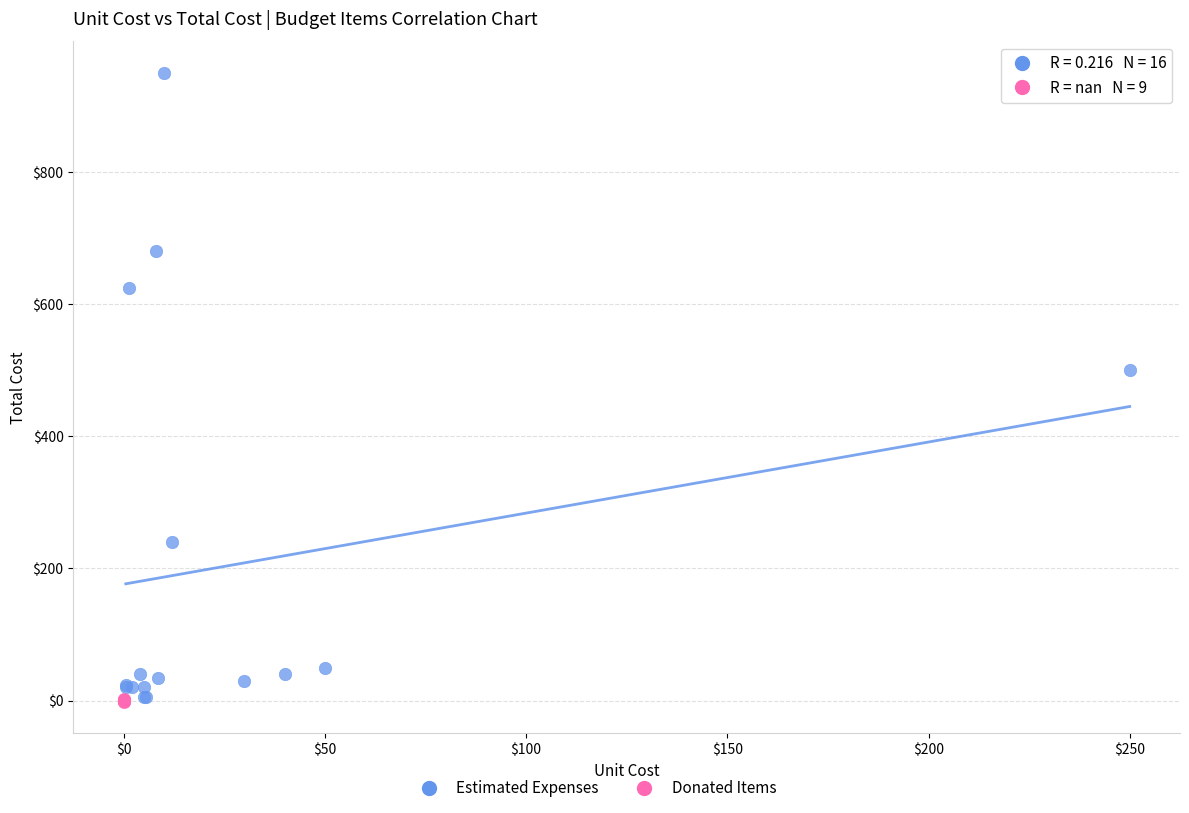

Which series reaches the maximum Y coordinate?

Estimated Expenses